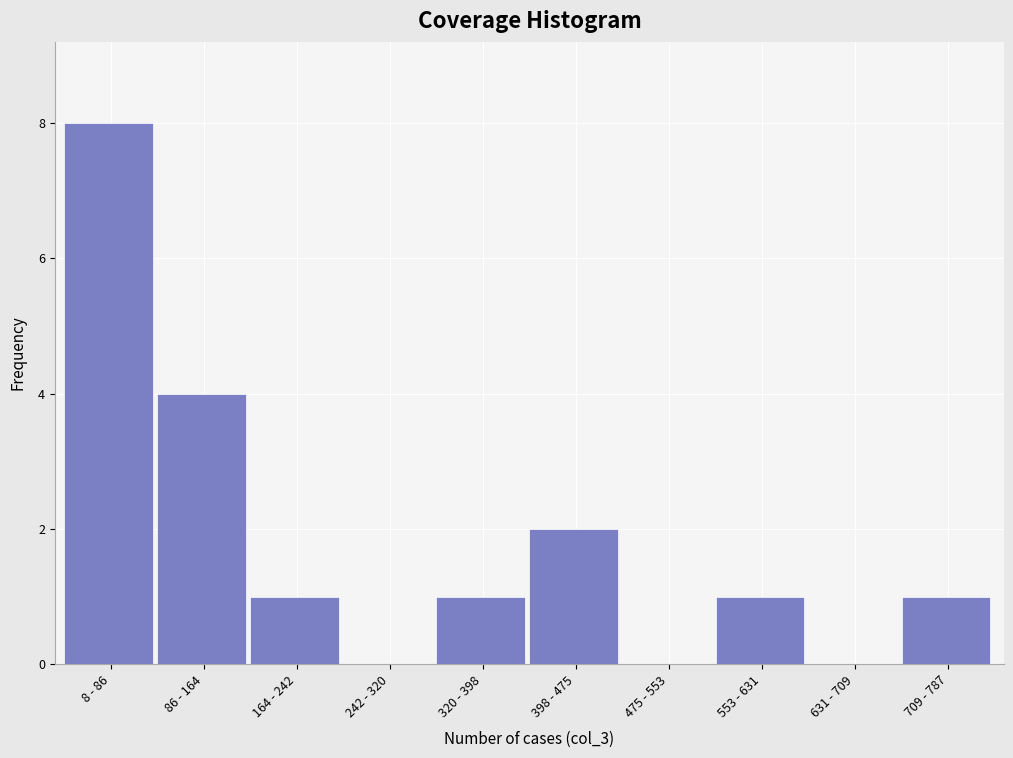

Reading left to right, transcribe all the data shown in this chart.

8 - 86=8	86 - 164=4	164 - 242=1	242 - 320=0	320 - 398=1	398 - 475=2	475 - 553=0	553 - 631=1	631 - 709=0	709 - 787=1